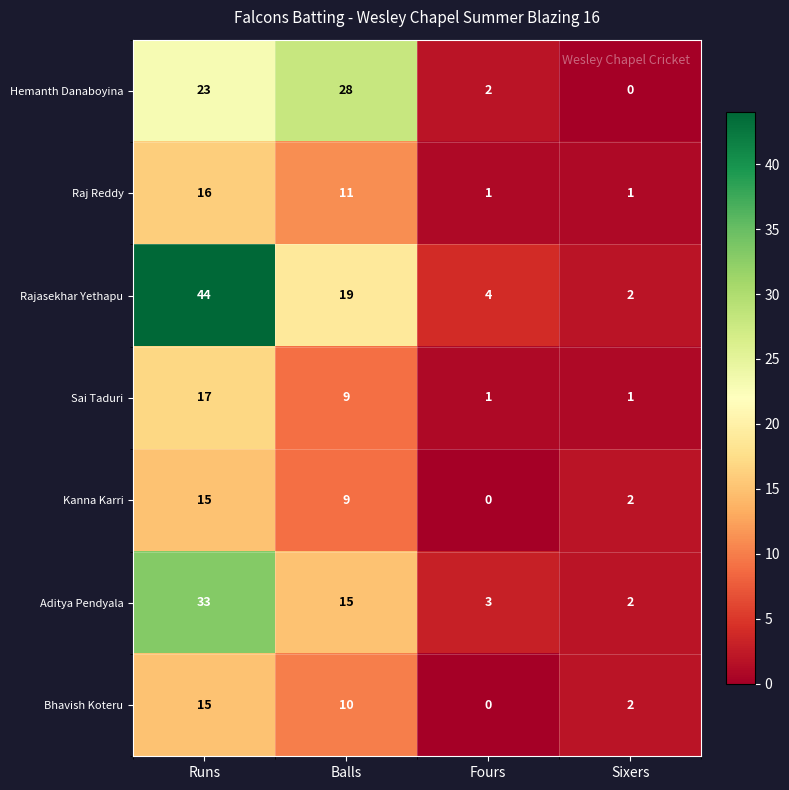

Which series has the widest spread of values?

Rajasekhar Yethapu